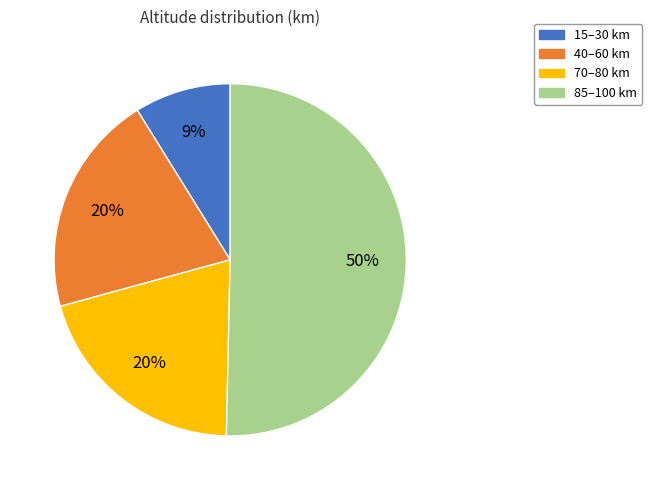

Is there any slice that represents more than half of the pie?

Yes